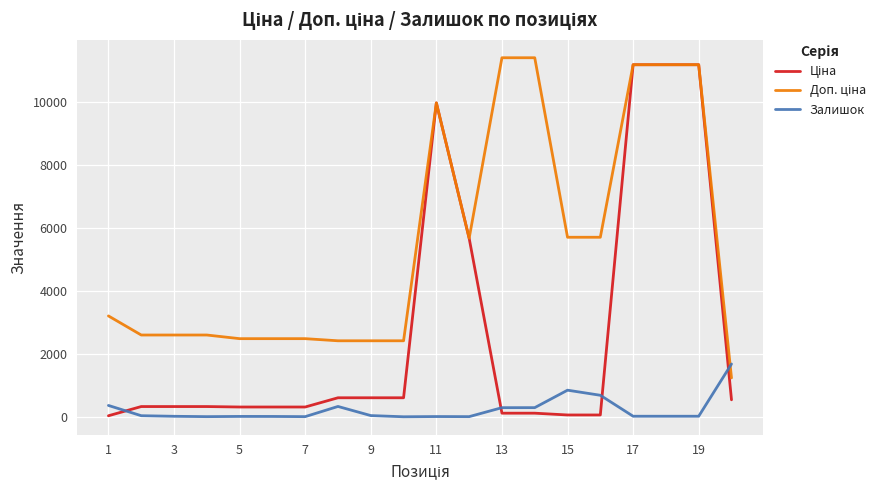

What is the greatest value displayed?

11410.0